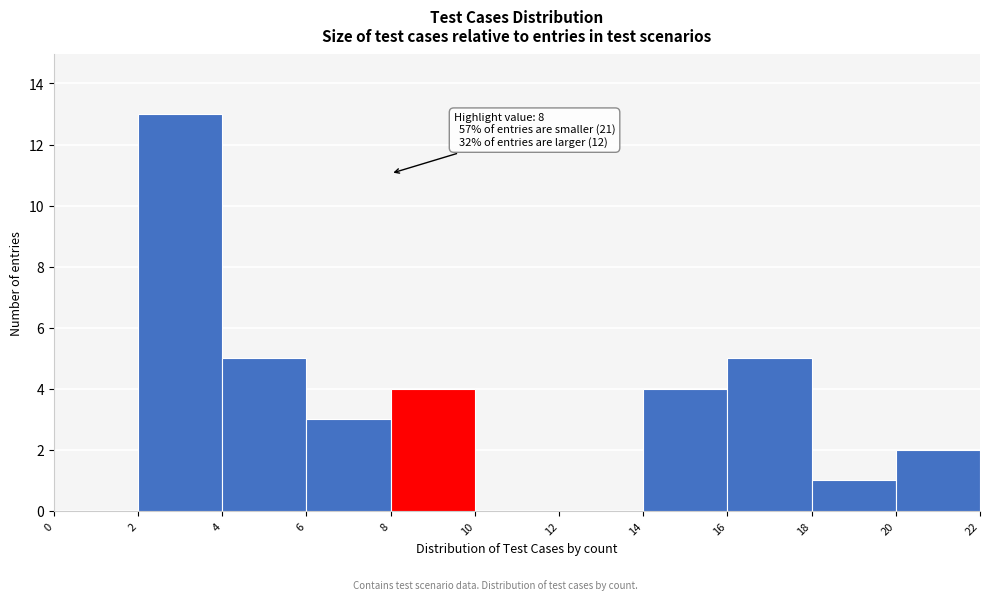

Which range on the x-axis has the tallest bar?

2 to 4